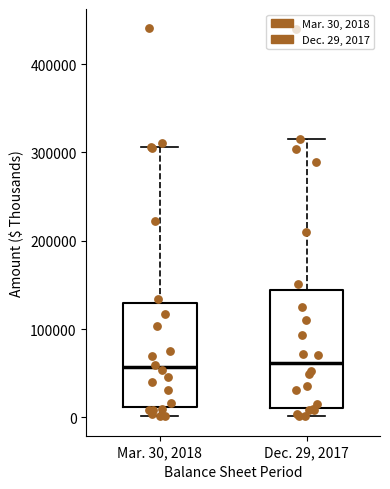

Reading left to right, transcribe this box plot: for each box, give where its median line is, the range the box spans, and where its two whiskers end, as read against the y-axis. The values are not printed on the chart, so give them approximately, as read against the axis.

Mar. 30, 2018: median 60000, box 10000 to 130000, whiskers 0 to 310000
Dec. 29, 2017: median 60000, box 10000 to 140000, whiskers 0 to 320000